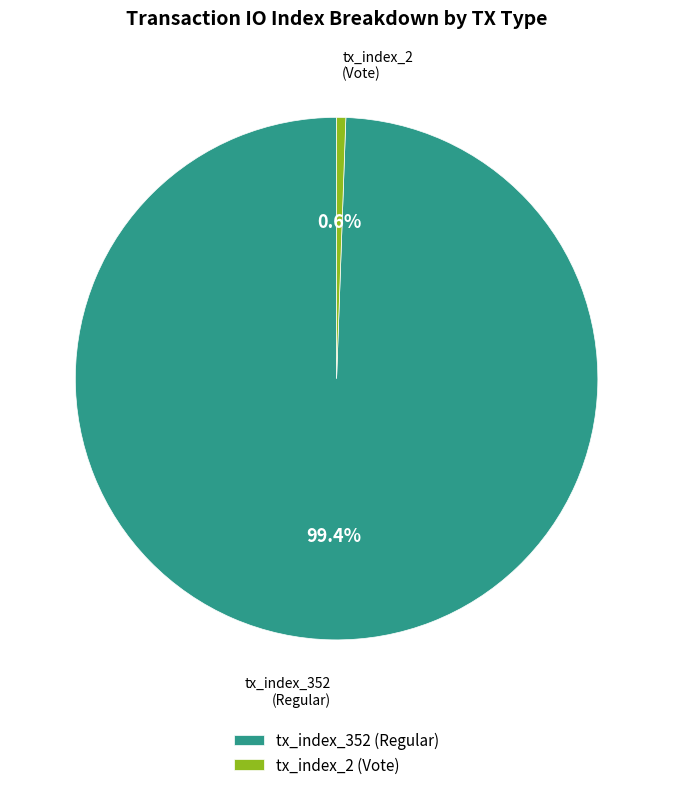

Which category accounts for the majority?

tx_index_352 (Regular)